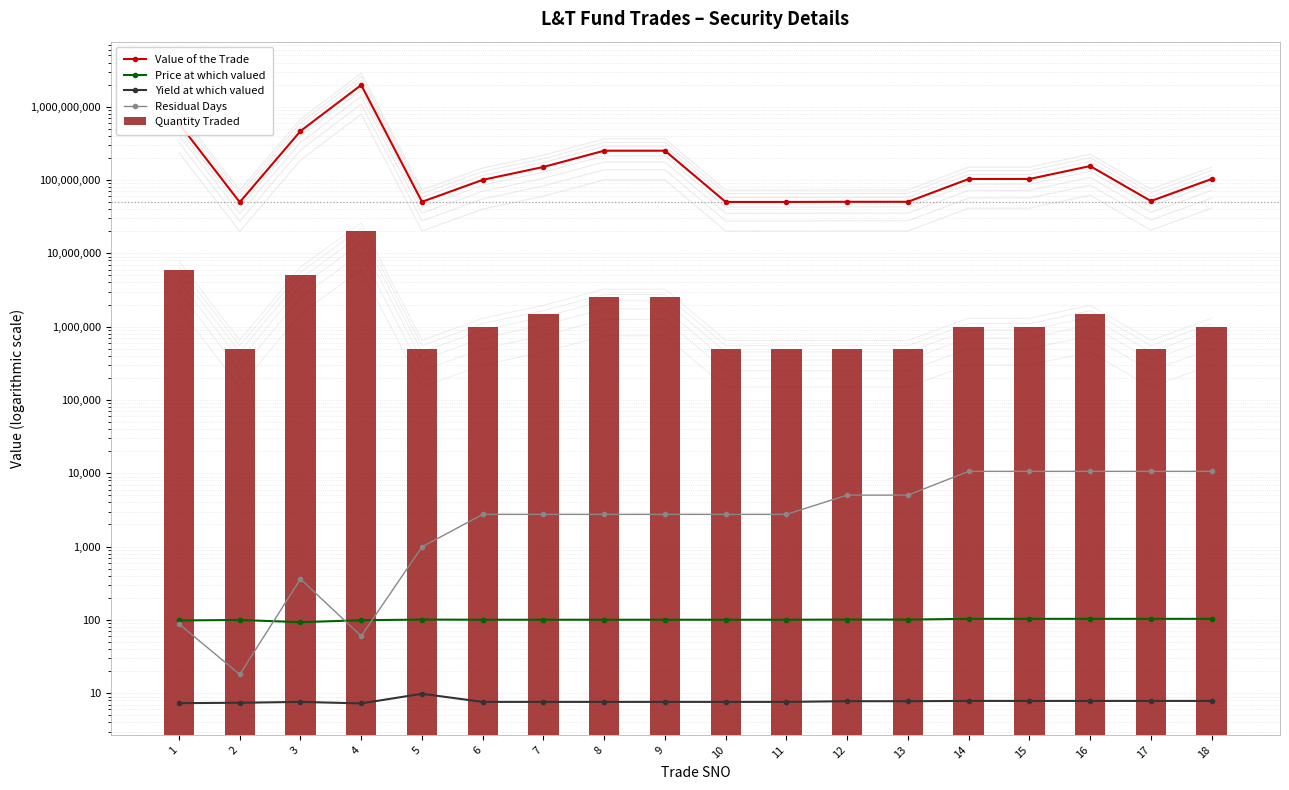

At how many categories does at least one series exceed 120063310?

7